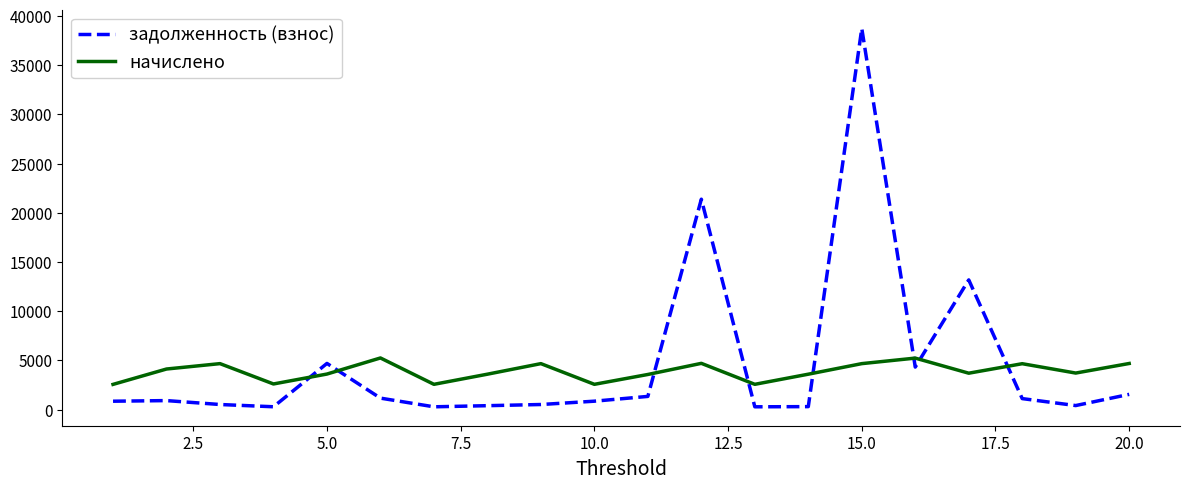

Which series has the widest spread of values?

задолженность (взнос)